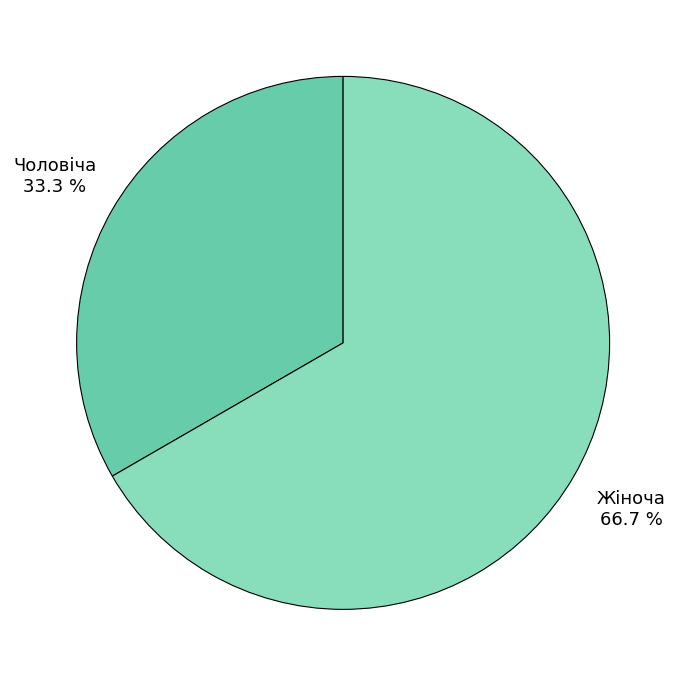

What is the smallest slice in the pie chart?

Чоловіча